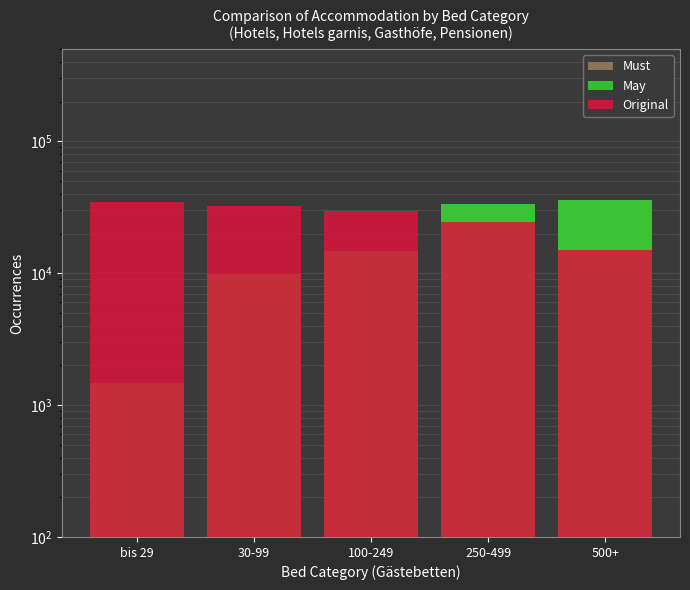

How many bars are there in total?

15